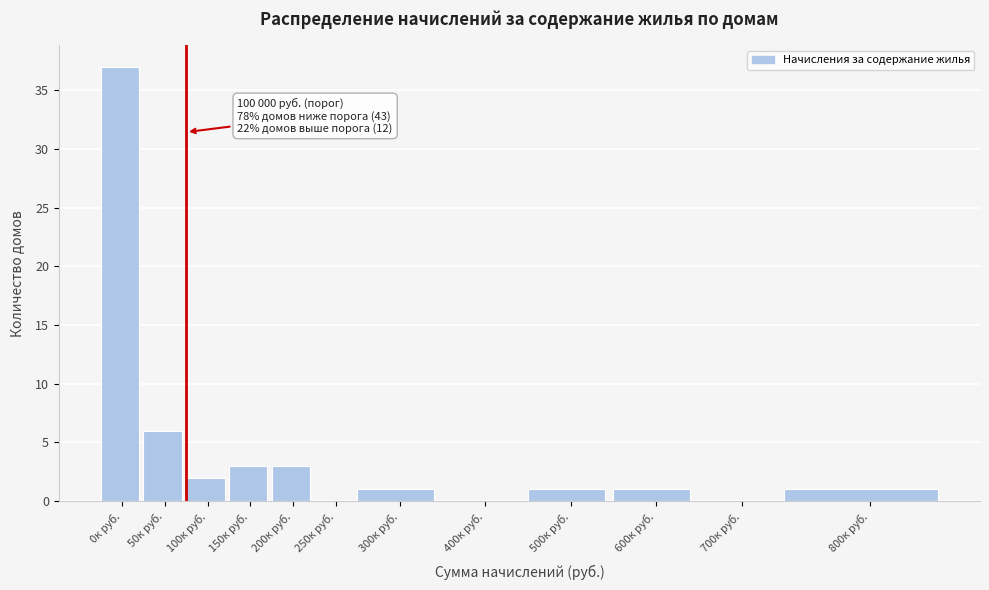

Reading right to left, what are all the values shown in this chart?

800к руб.=1	700к руб.=0	600к руб.=1	500к руб.=1	400к руб.=0	300к руб.=1	250к руб.=0	200к руб.=3	150к руб.=3	100к руб.=2	50к руб.=6	0к руб.=37